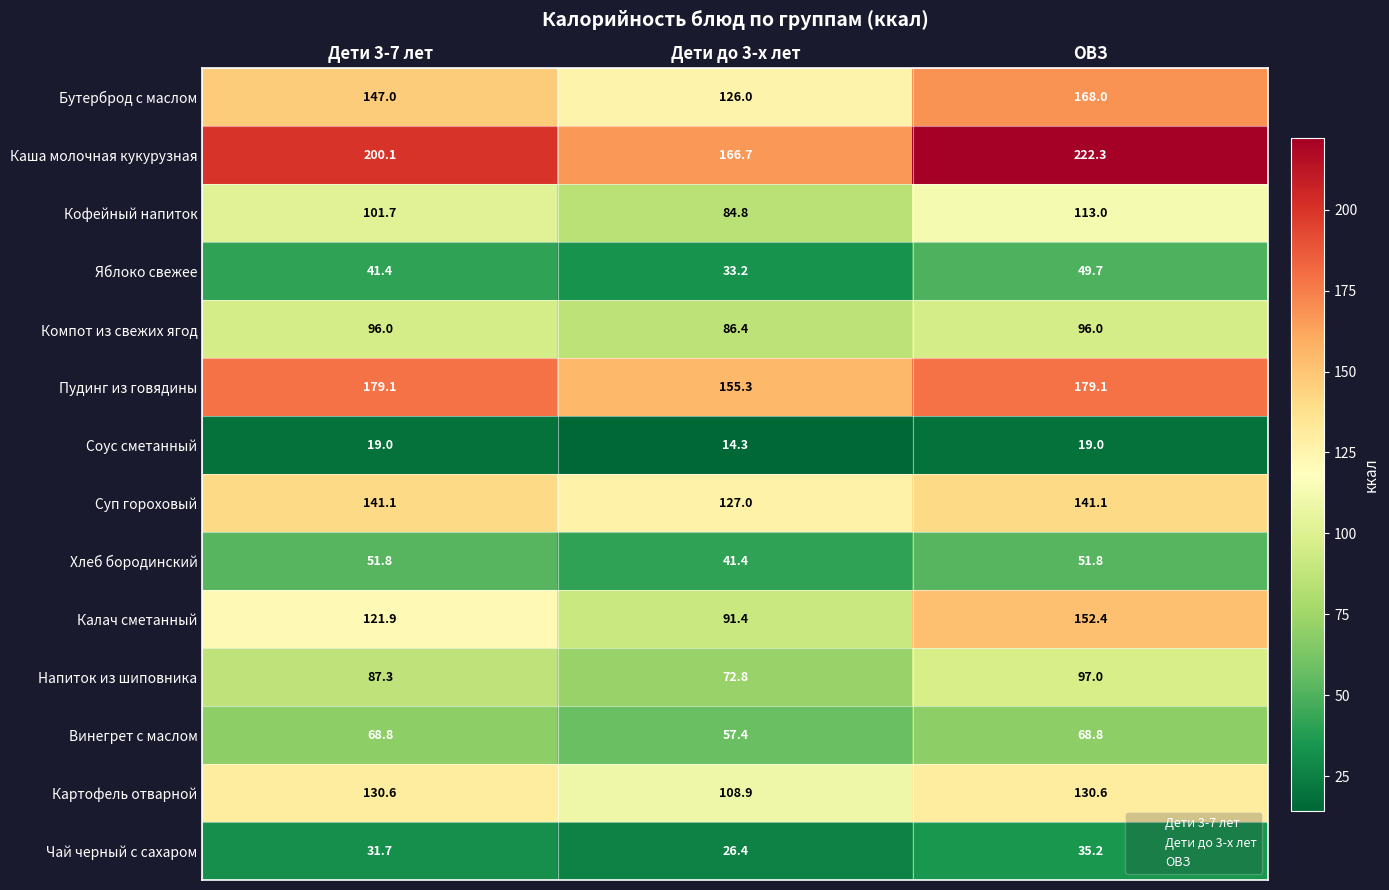

Which category has the highest value across all series?

ОВЗ